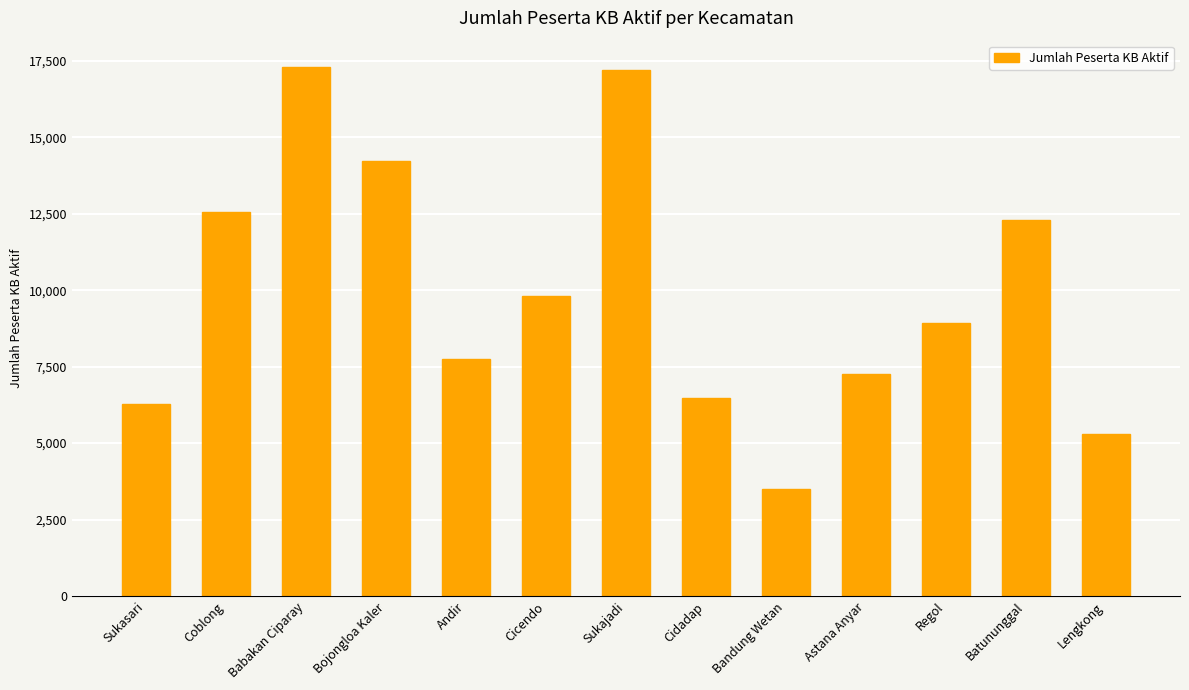

How many data points are less than 8928?

6